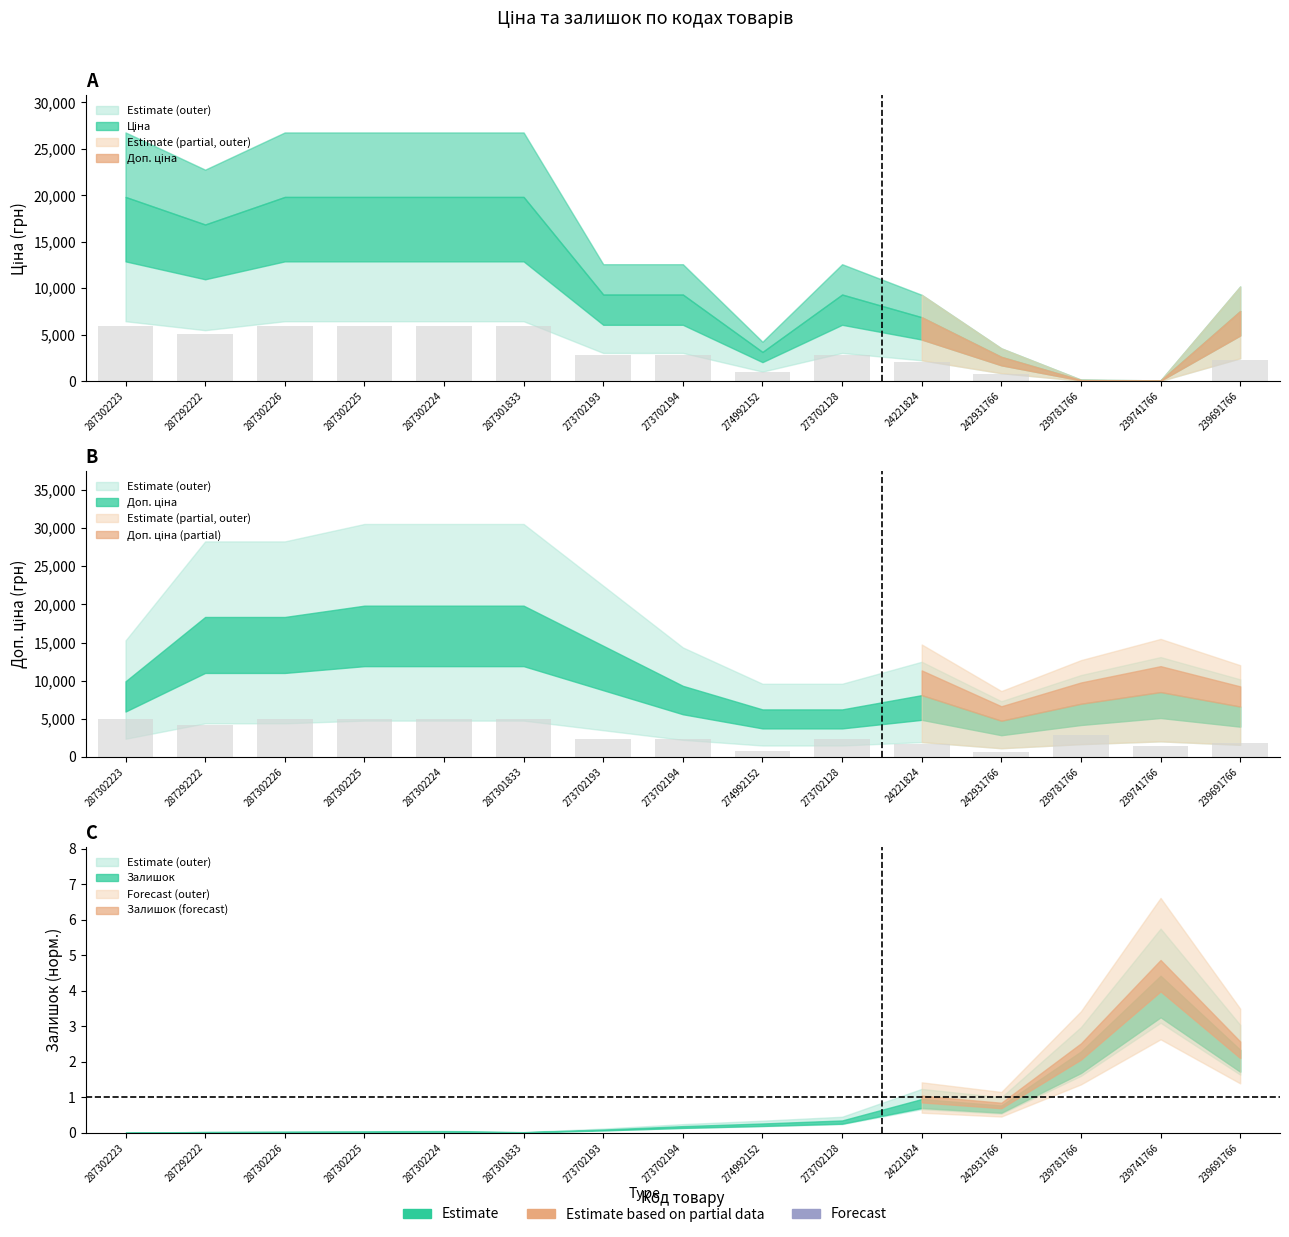

What is the greatest value displayed?

5949.3